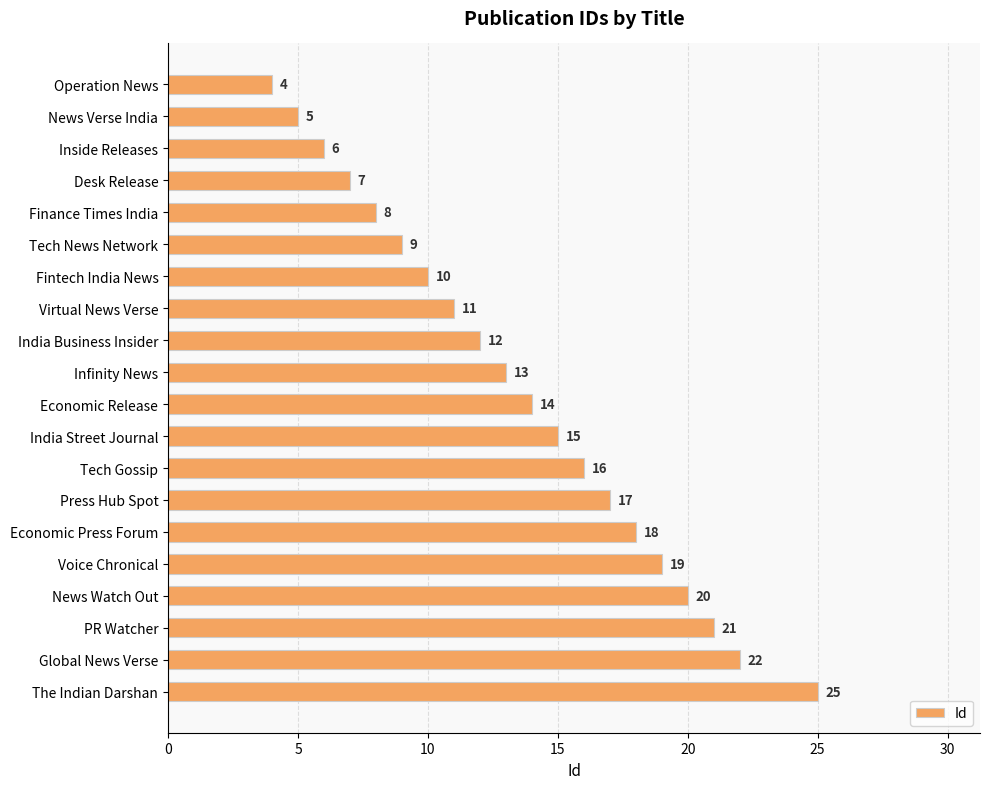

At which label is the value closest to 14?

Economic Release